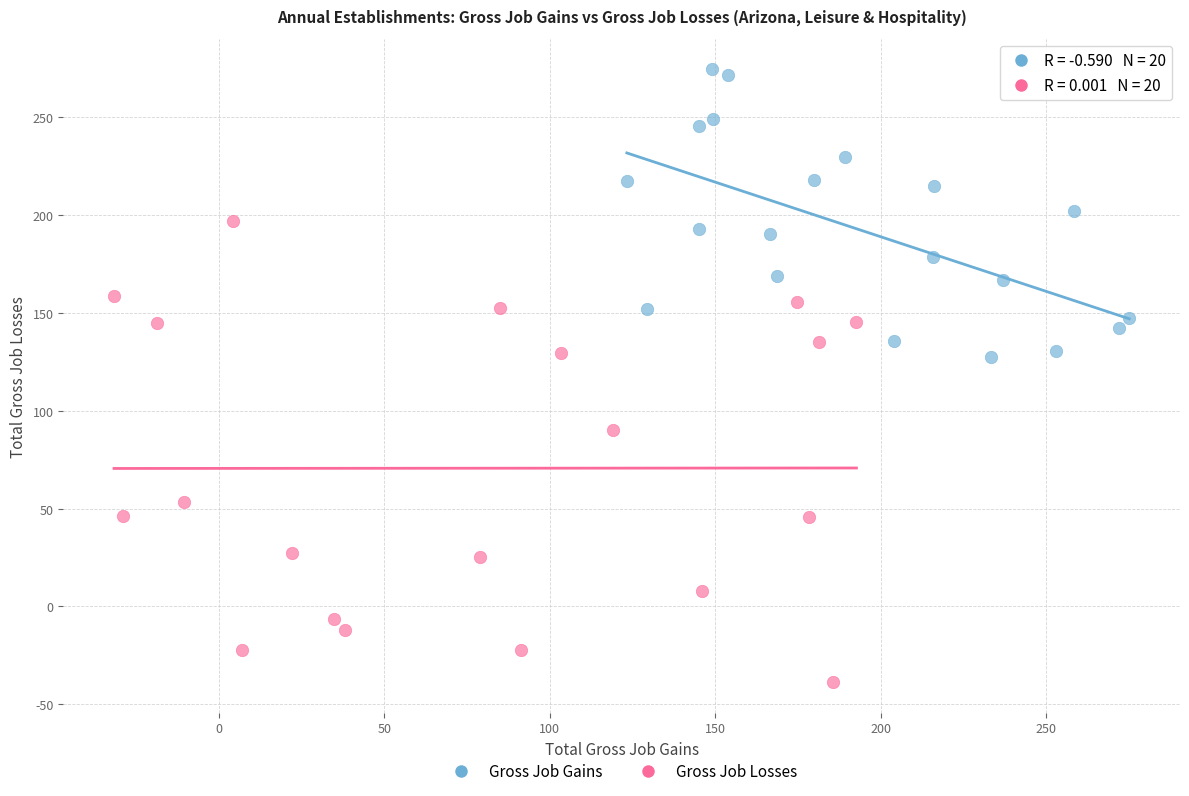

What are all the series names shown in the legend?

Gross Job Gains, Gross Job Losses